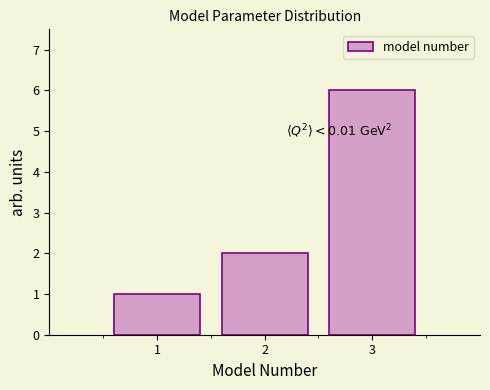

Reading right to left, extract all data points from this chart.

3=6	2=2	1=1